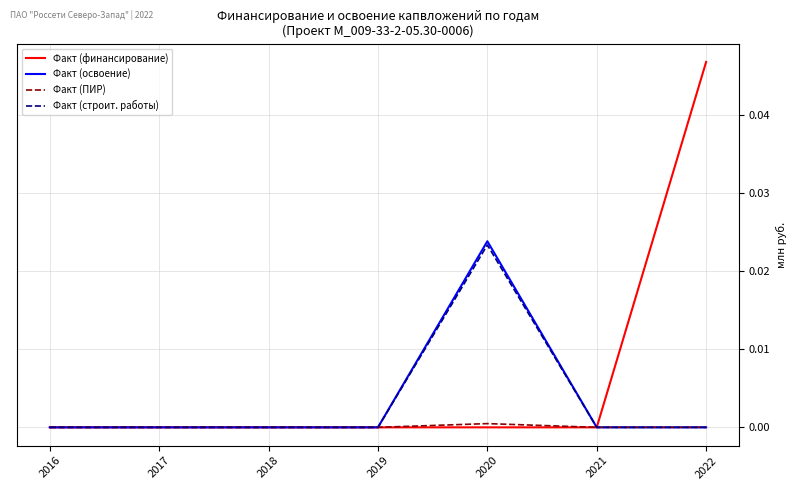

Is it true that Факт (строит. работы) equals 0.0 at 2019?

True